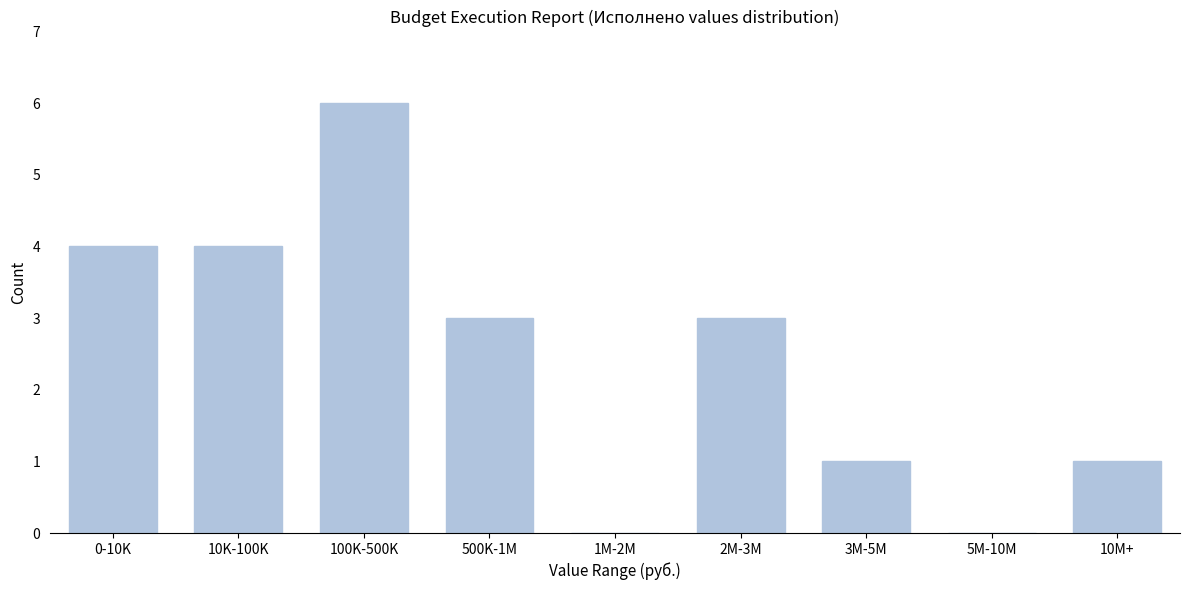

Reading right to left, extract all data points from this chart.

10M+=1	5M-10M=0	3M-5M=1	2M-3M=3	1M-2M=0	500K-1M=3	100K-500K=6	10K-100K=4	0-10K=4